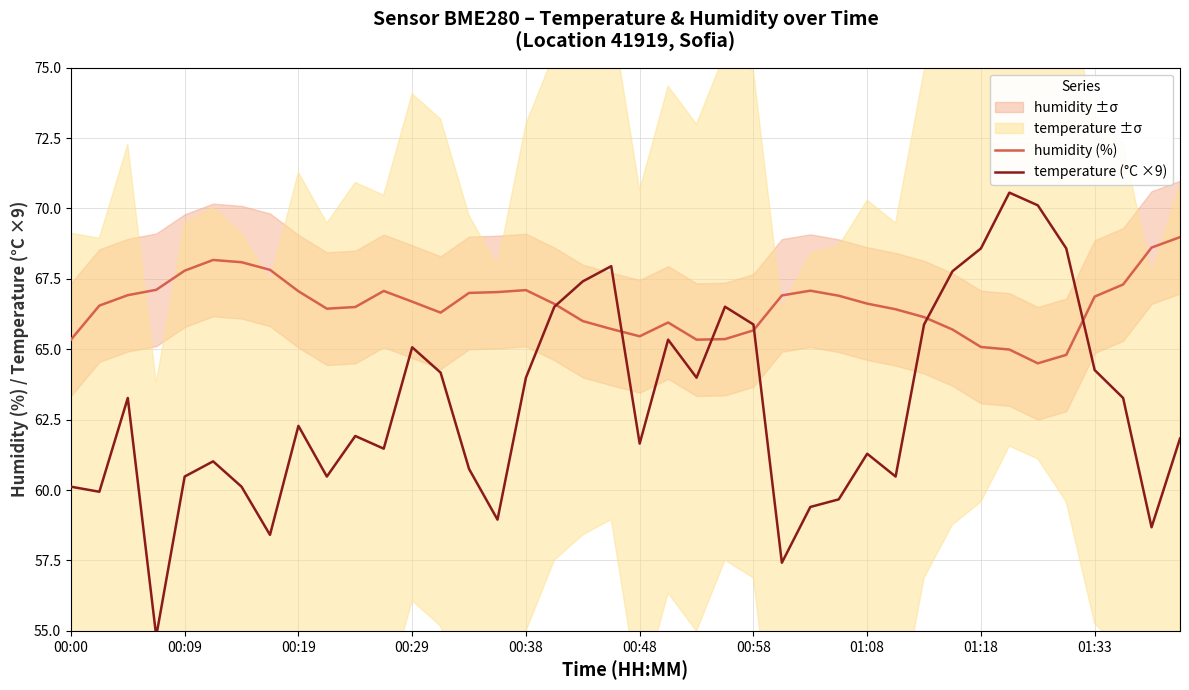

What is the highest value of the temperature (°C ×9) series?

70.6